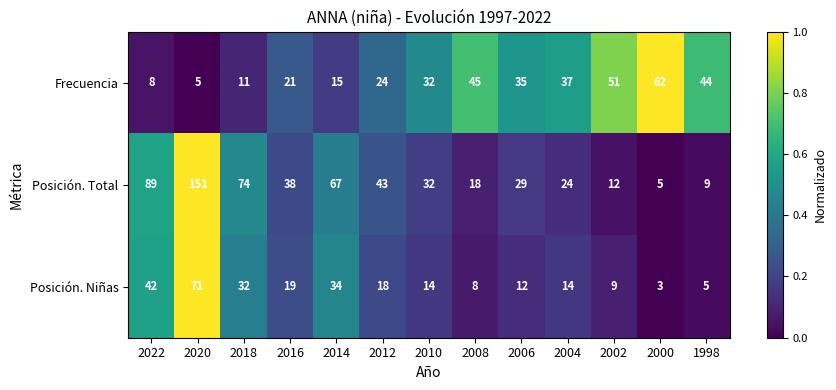

At 2004, list the series in order from smallest to largest.

Posición. Niñas, Posición. Total, Frecuencia